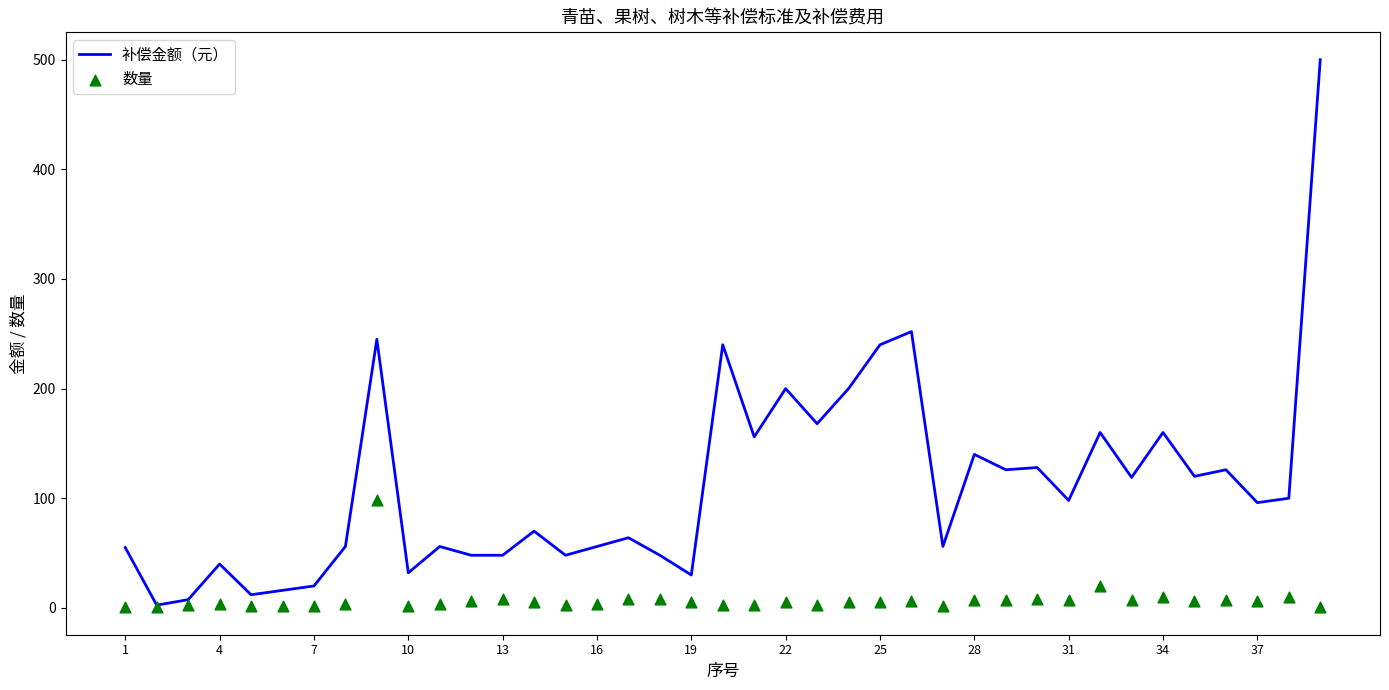

Which series has the largest Y range (max minus min)?

补偿金额（元）